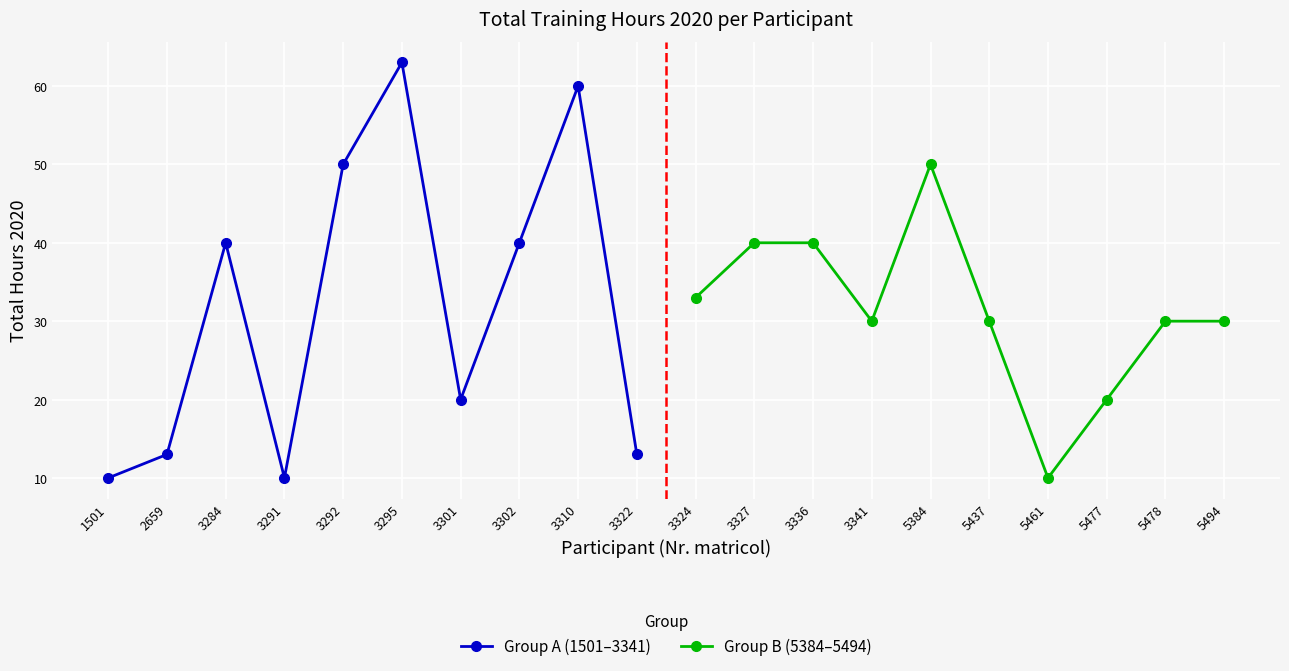

Which series has the largest total across all categories?

Group A (1501–3341)